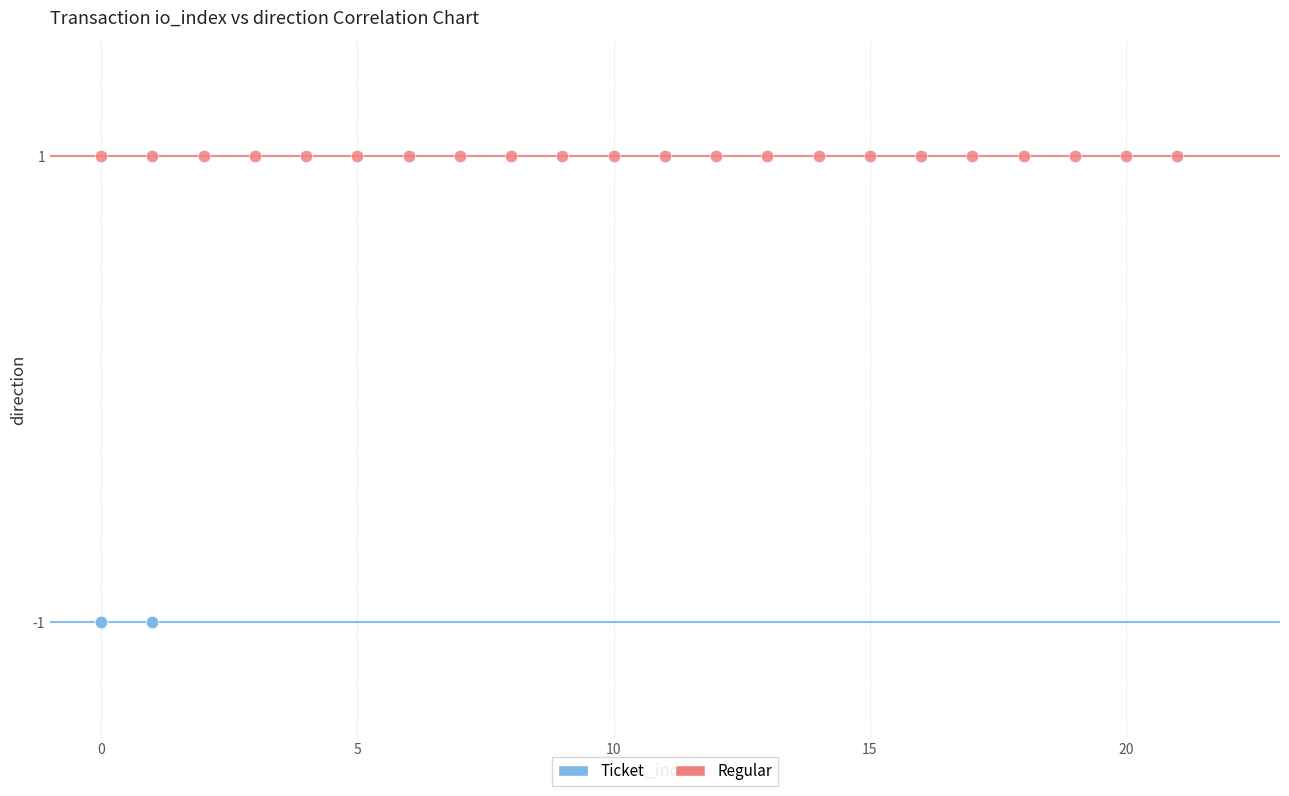

Which series contains the lowest Y value?

Ticket